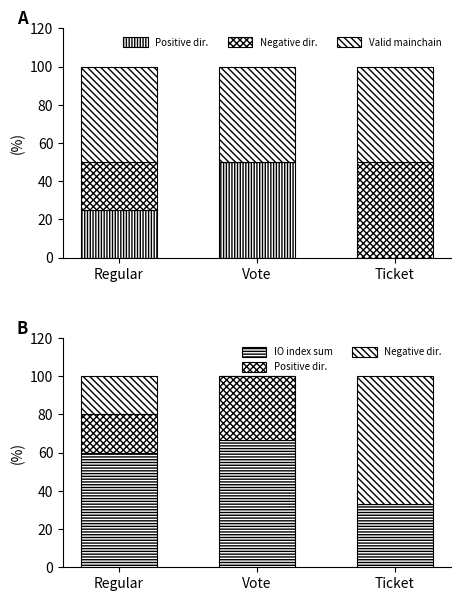

At how many categories does at least one series exceed 62?

2